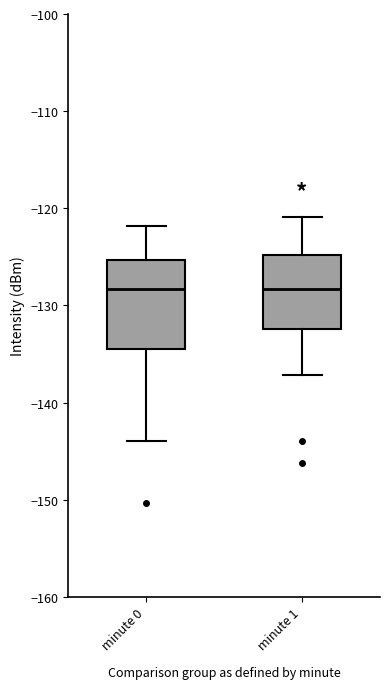

Reading left to right, read every box against the y-axis: the position of its median line, the range the box covers, and the ends of its whiskers. The values are not printed on the chart, so give them approximately, as read against the axis.

minute 0: median -128, box -134 to -125, whiskers -144 to -122
minute 1: median -128, box -132 to -125, whiskers -137 to -121